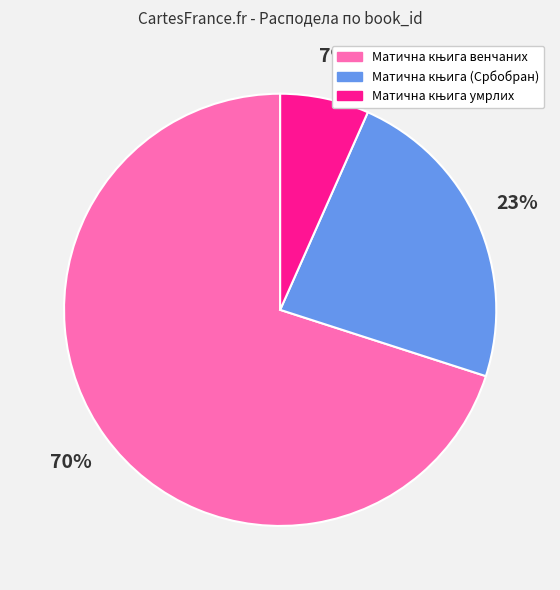

Is there a majority slice in this chart?

Yes